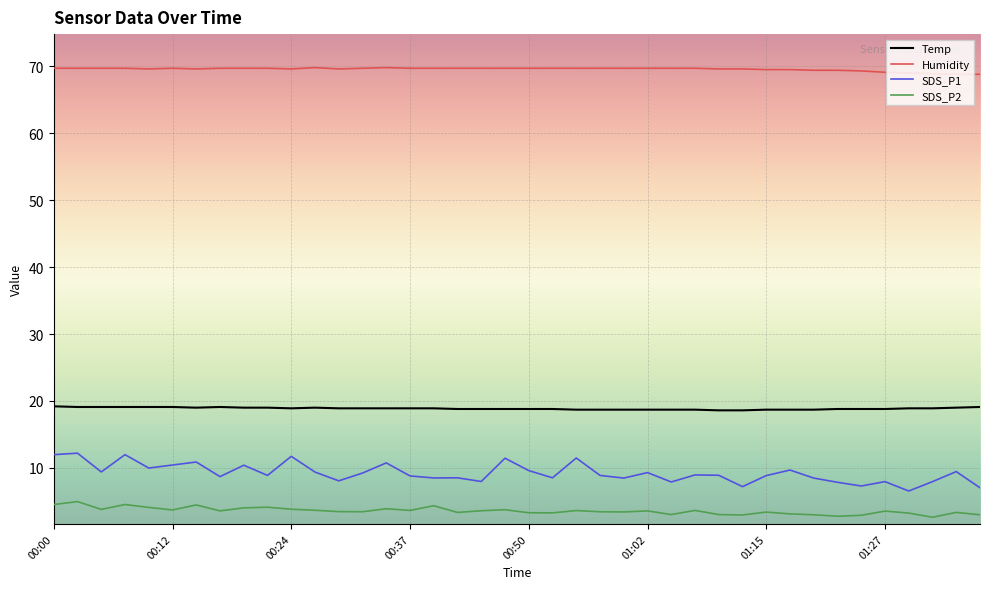

What is the maximum value for Humidity?

69.8